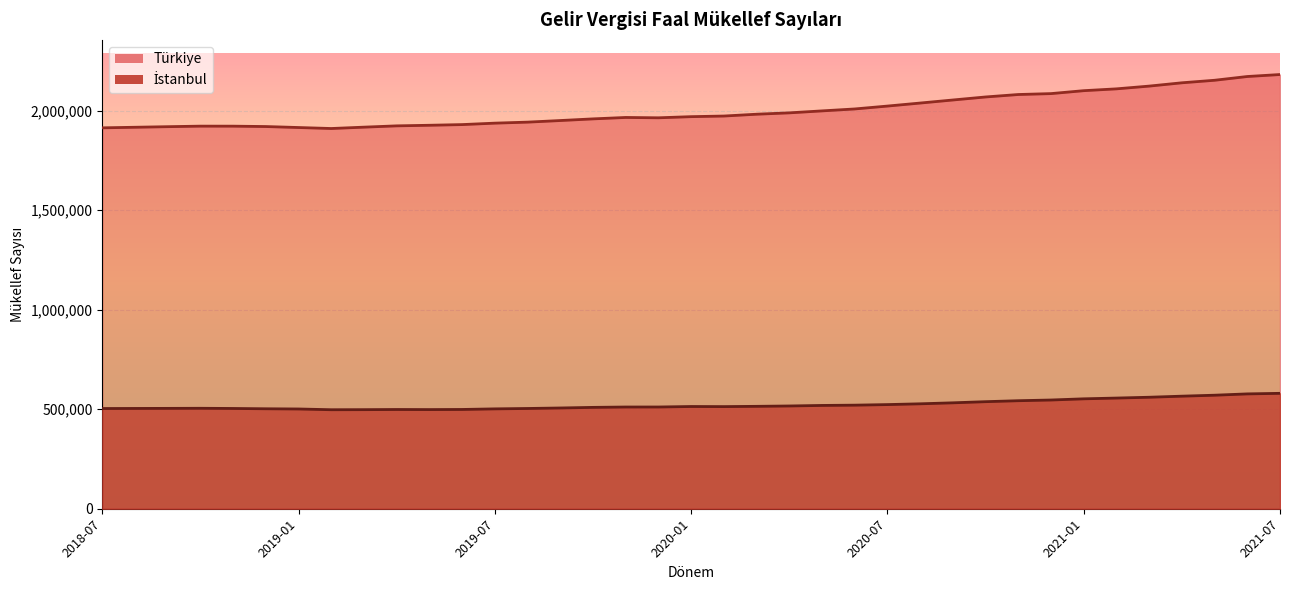

How many lines are shown in the chart?

2